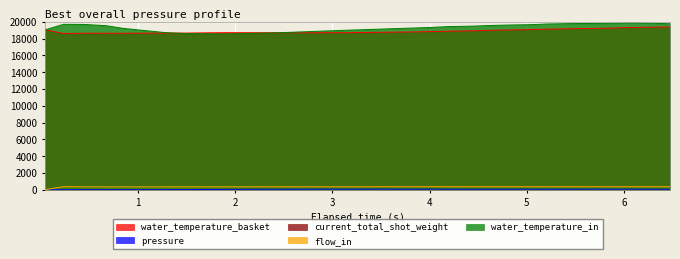

The value of water_temperature_in at 2.926 is 18901.0. True or false?

True